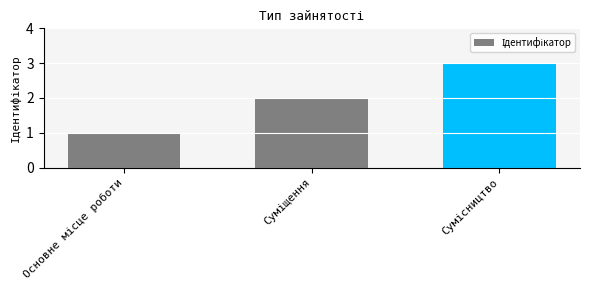

What is the greatest value displayed?

3